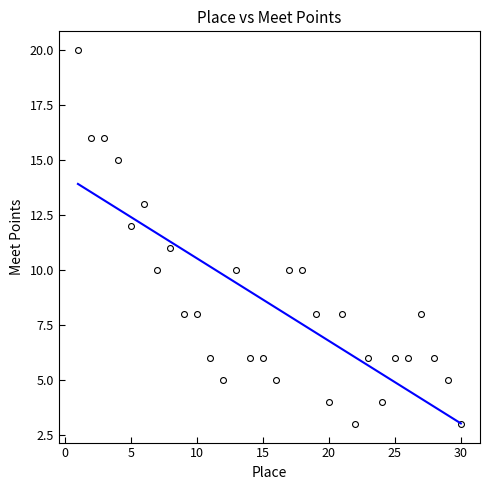

What is the range of Y values (max minus min)?

17